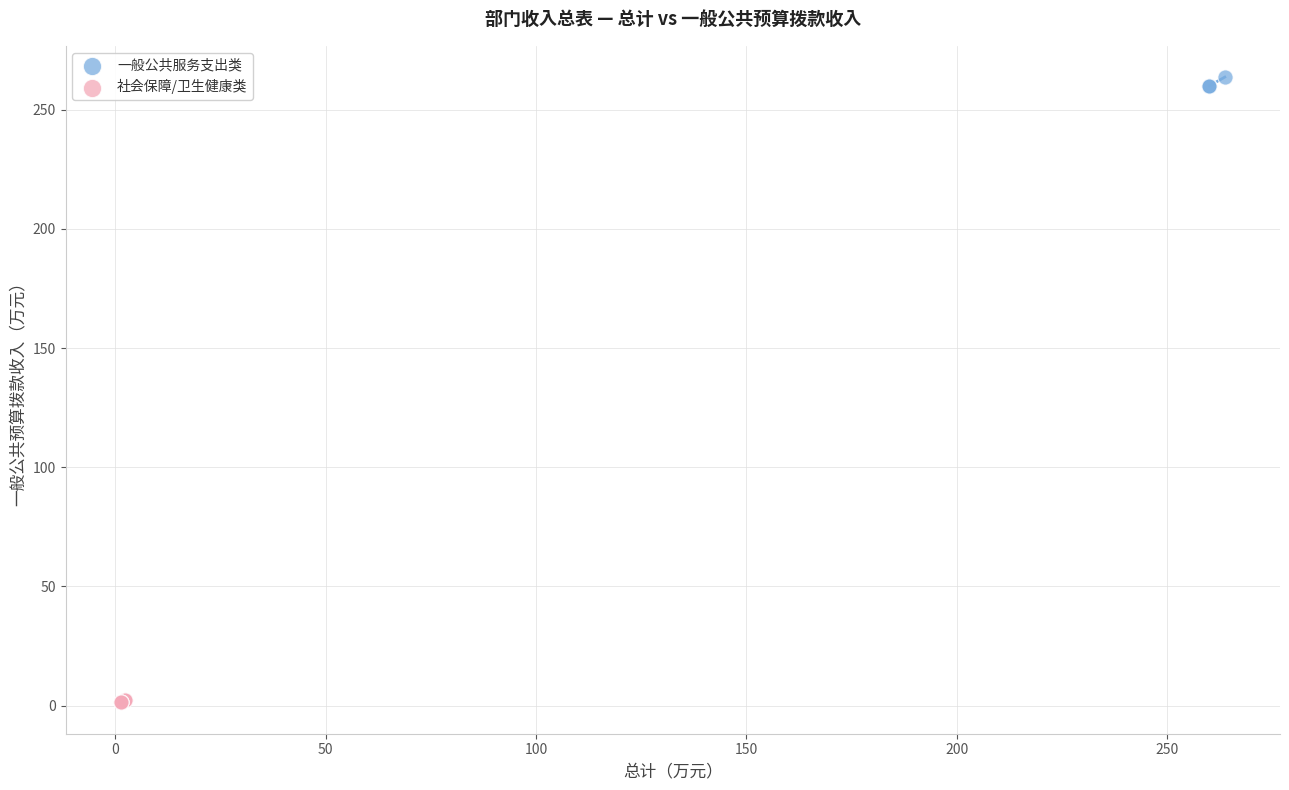

Which series contains the highest Y value?

一般公共服务支出类